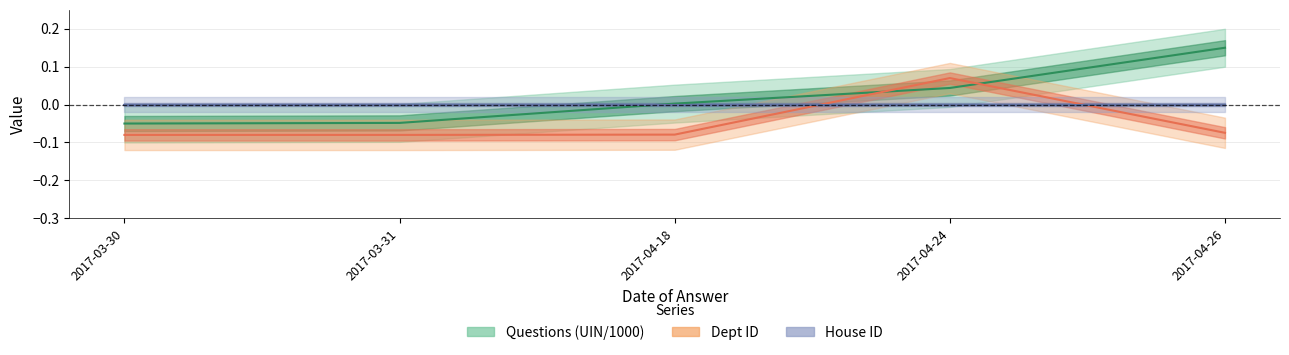

What is the total value across all series at 2017-04-26?

0.1